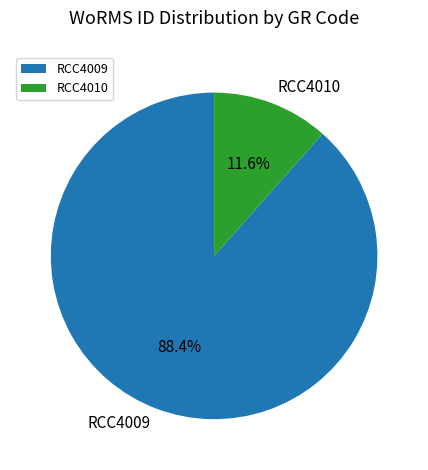

Which category has the smallest portion of the pie?

RCC4010